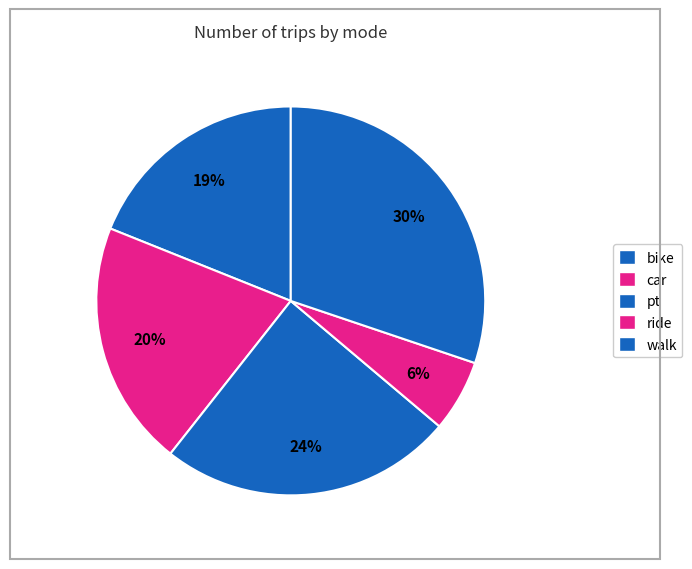

True or false: car accounts for 20% of the total.

True